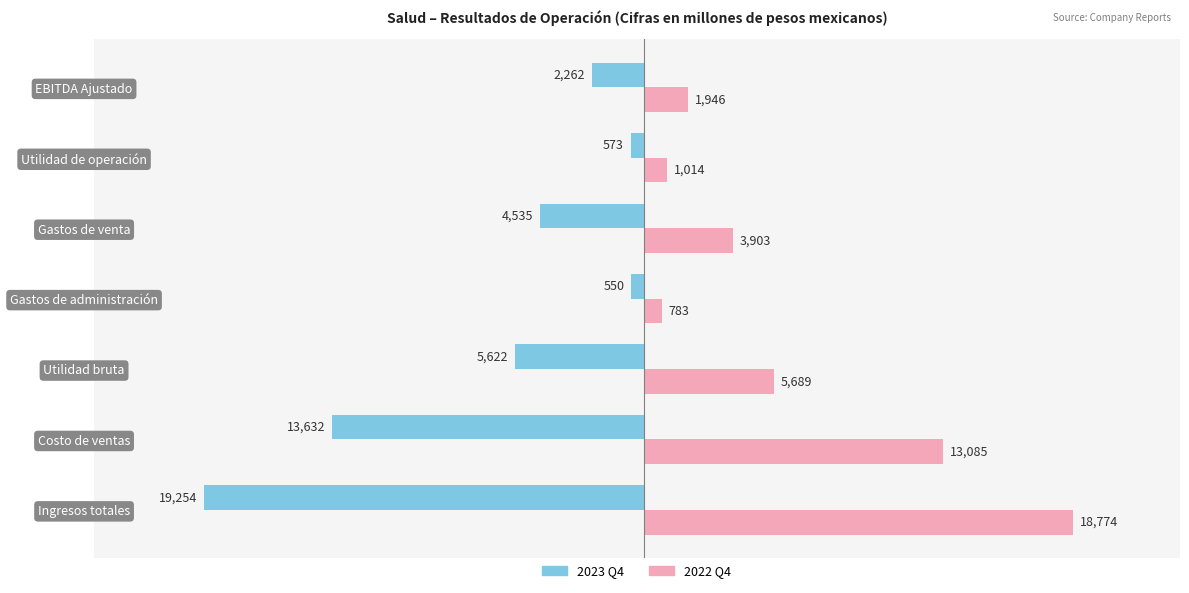

What is the average value of the 2023 Q4 series?

-6633